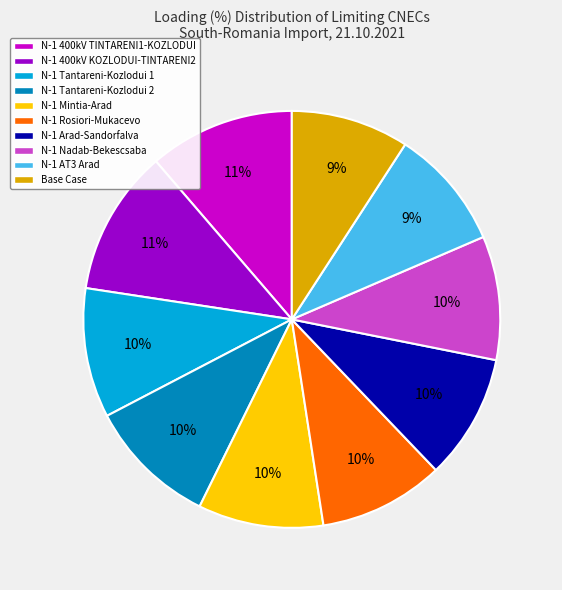

To the nearest percent, what is the average slice percentage?

10%